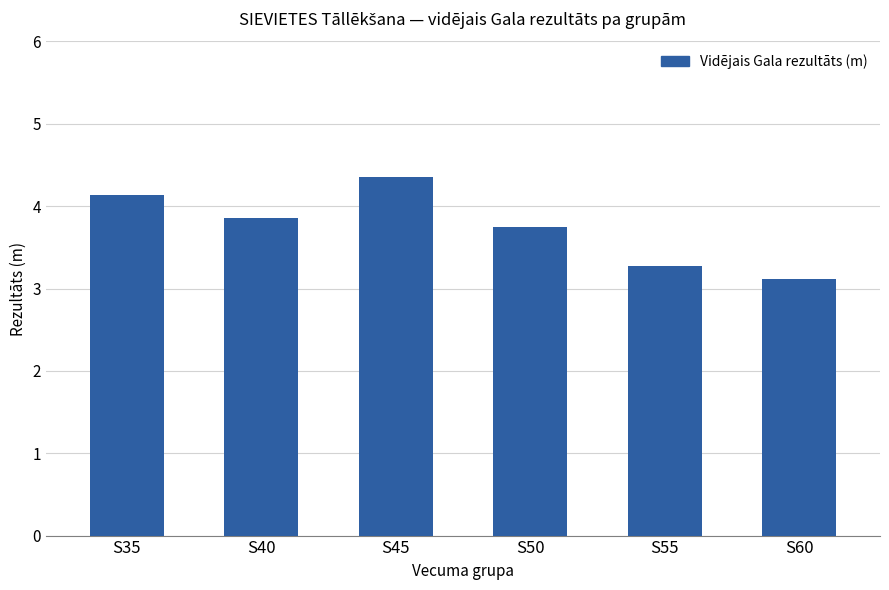

What is the difference between the maximum and minimum values?

1.2